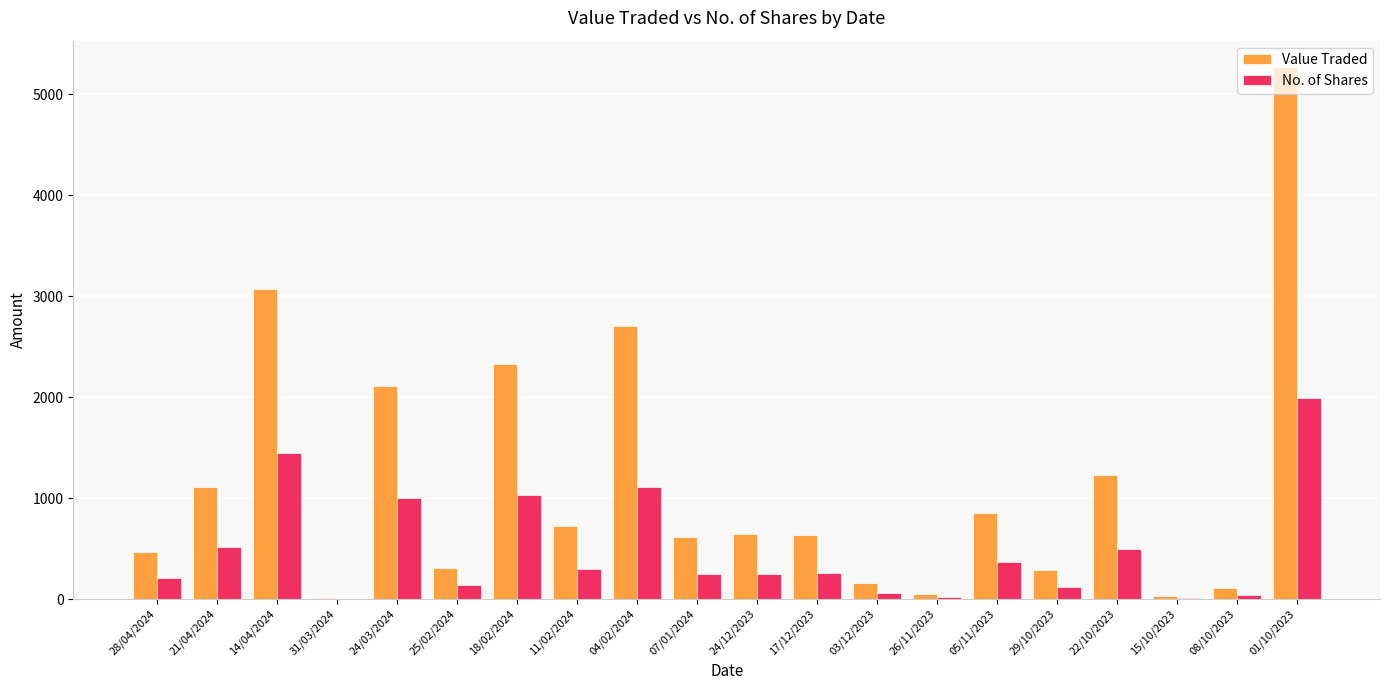

What is the total value across all series at 24/12/2023?

895